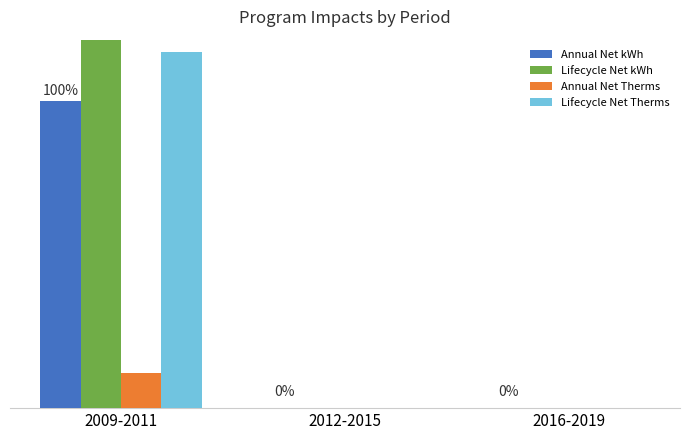

How many series are shown in this chart?

4